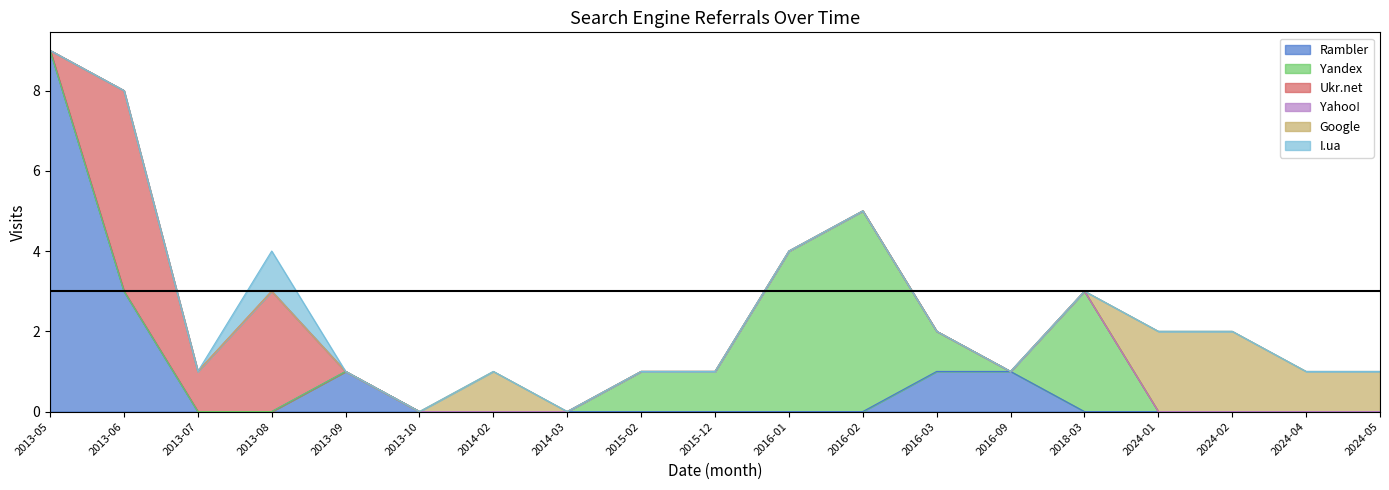

True or false: Rambler and Yandex cross at least once.

True